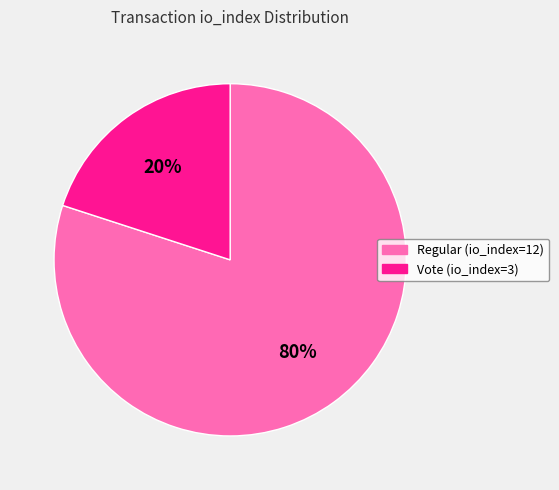

To the nearest percent, what is the average slice percentage?

50%